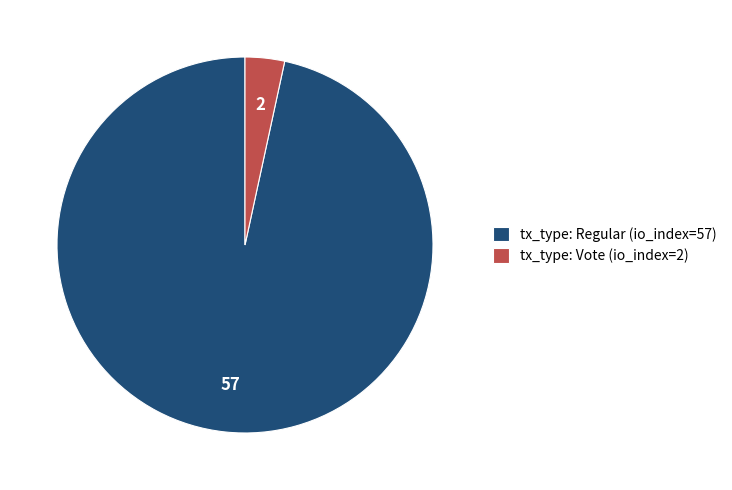

Is there a majority slice in this chart?

Yes